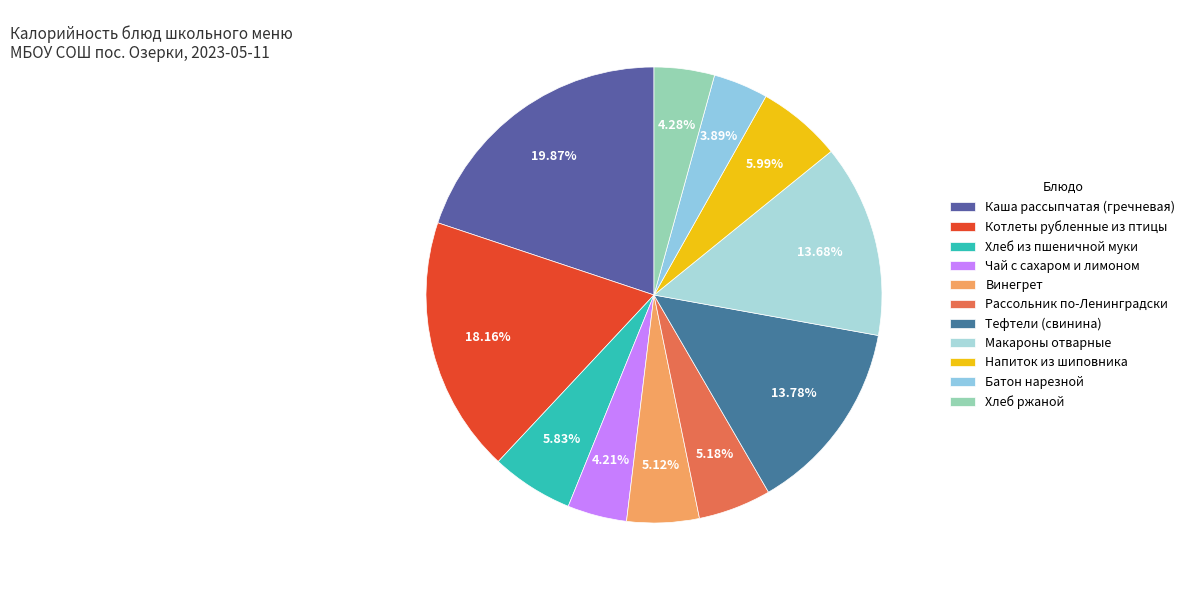

Is it true that Макароны отварные is 22% of the pie?

False